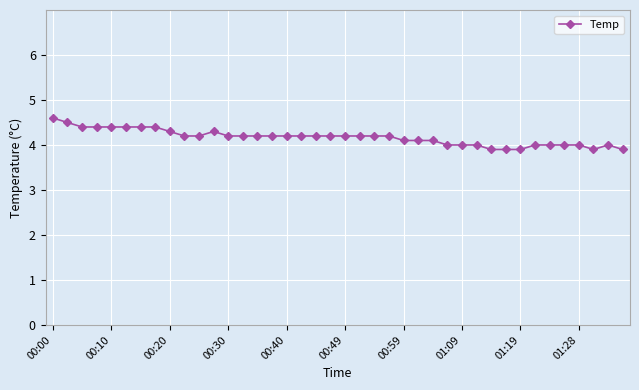

What is the value of the 31st point from the left?

3.9